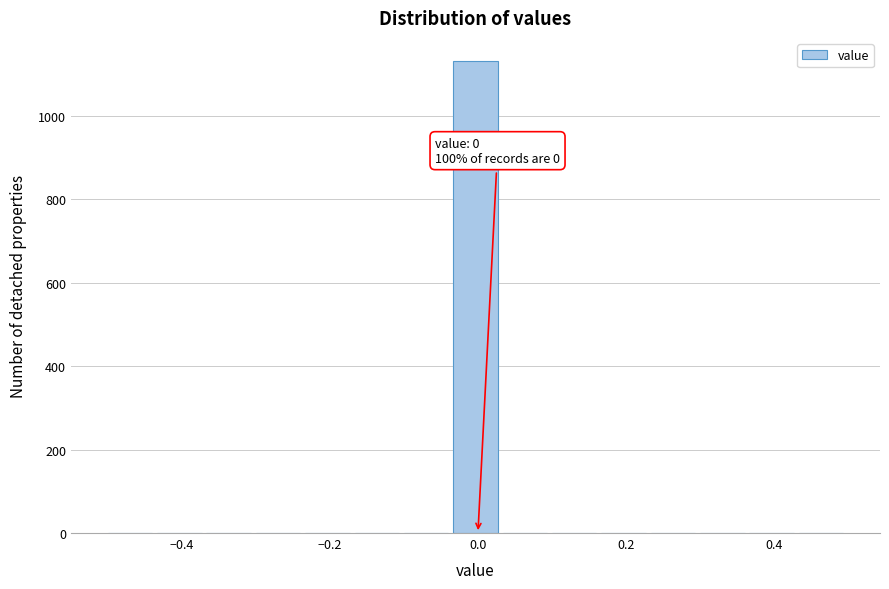

Read against the x-axis, roughly where is the centre of the tallest bar?

0.00